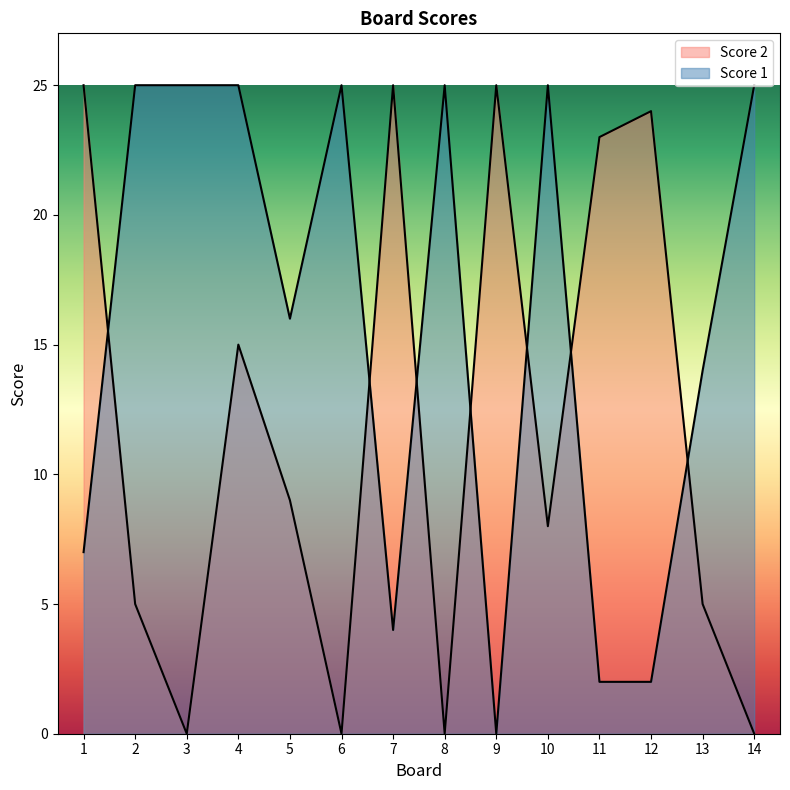

How many values in the Score 1 series are below 25?

7